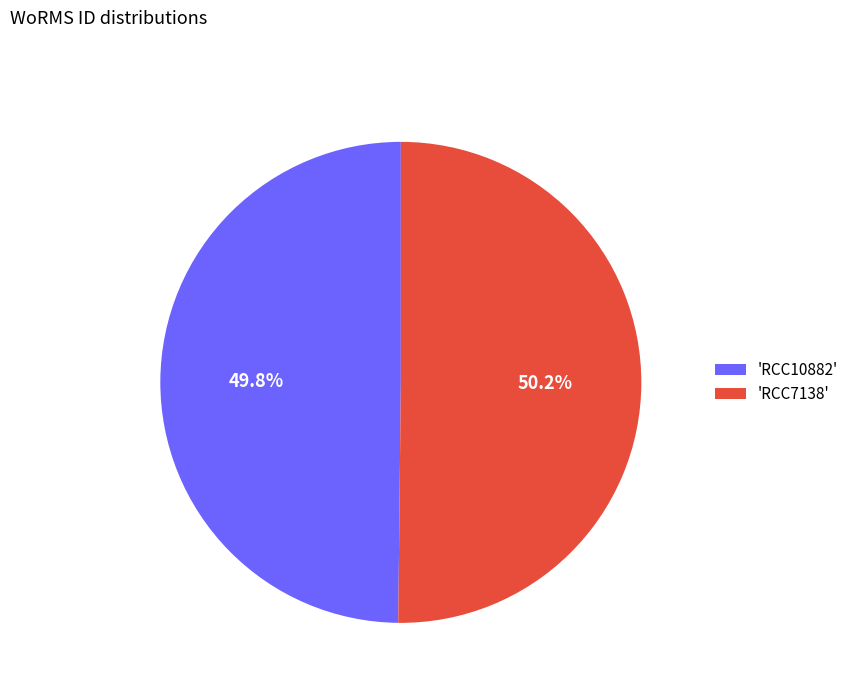

What portion of the pie excludes 'RCC10882'?

50.2%